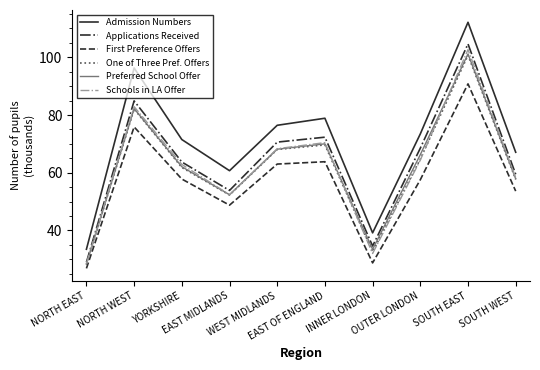

What position from the right is INNER LONDON?

4